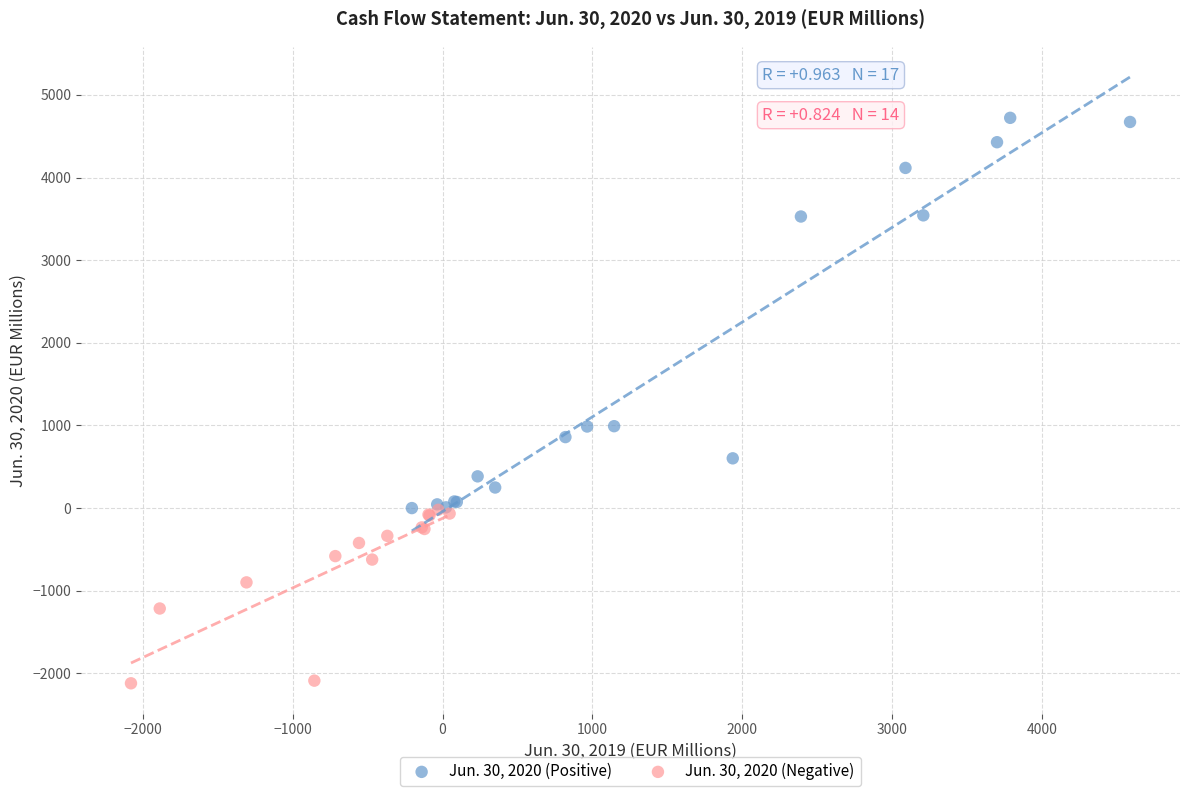

Which series has the widest spread of Y values?

Jun. 30, 2020 (Positive)